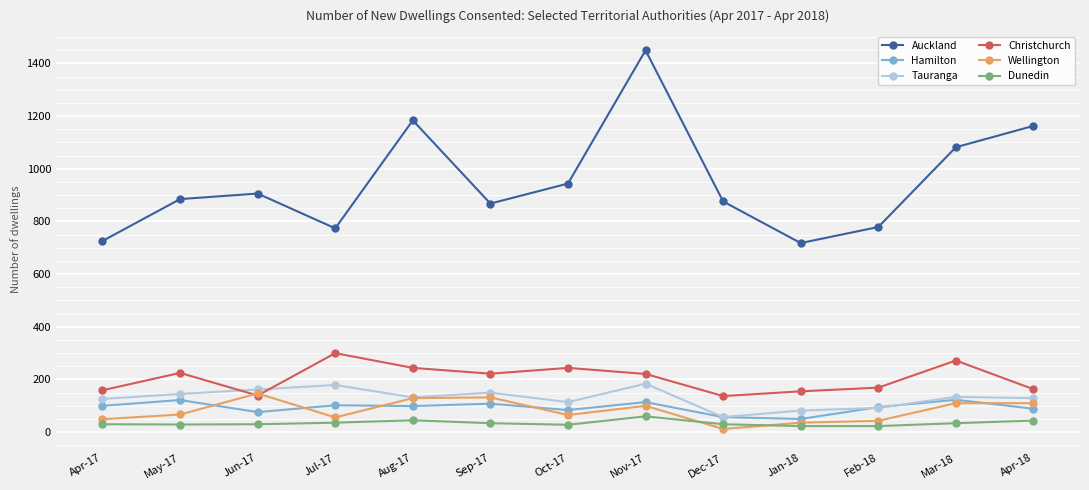

How many interior local peaks does the Christchurch series have?

4